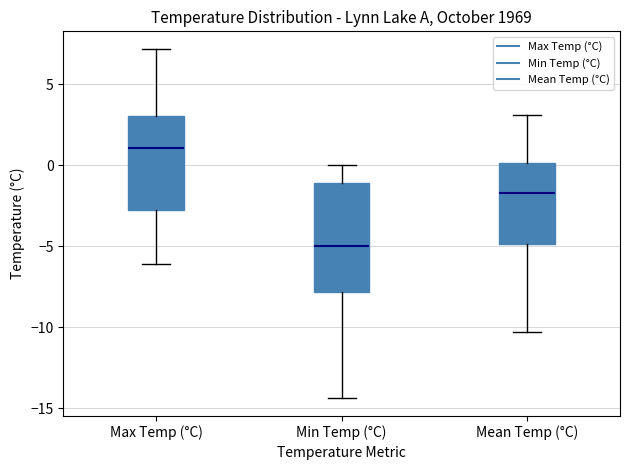

Where is the upper edge of the box for Max Temp (°C) on the y-axis? The values are not printed on the chart, so give them approximately, as read against the axis.

3.0